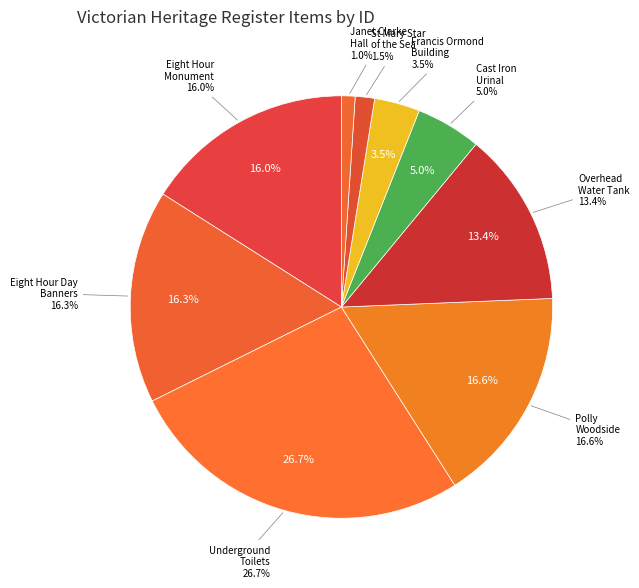

Does UNDERGROUND PUBLIC TOILETS (Russell) represent more than half of the total?

No